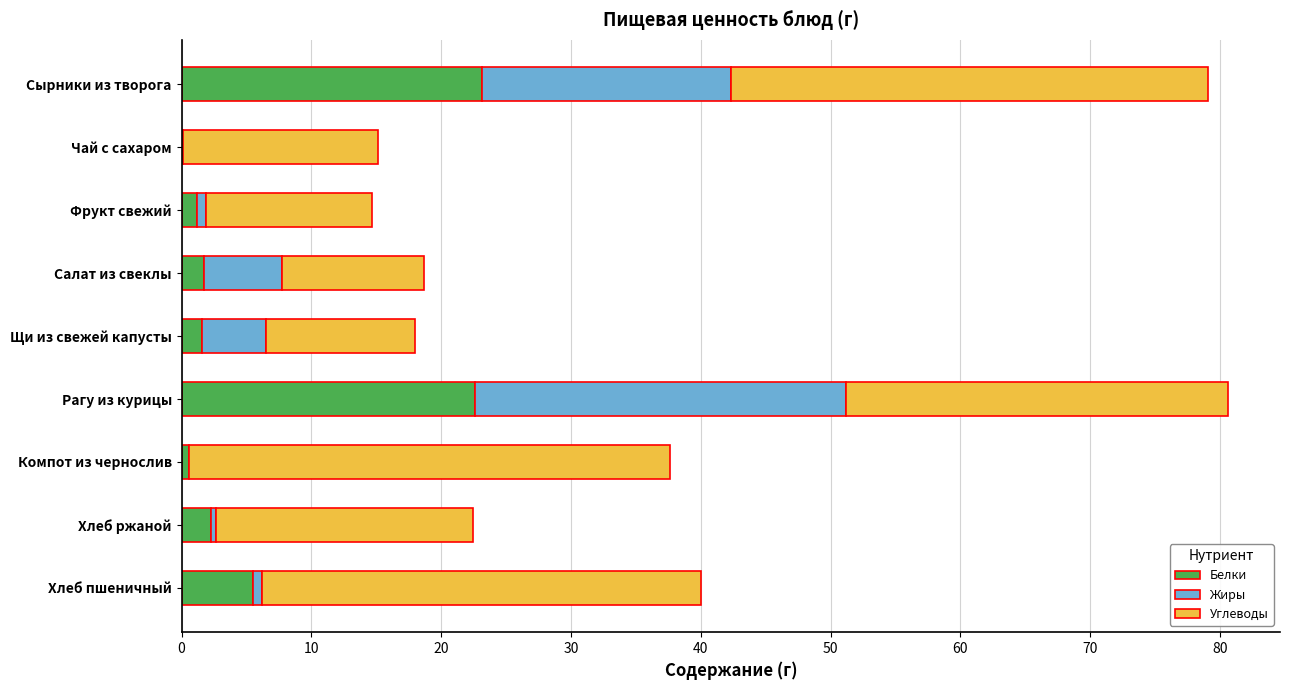

What is the maximum value for Белки?

23.1